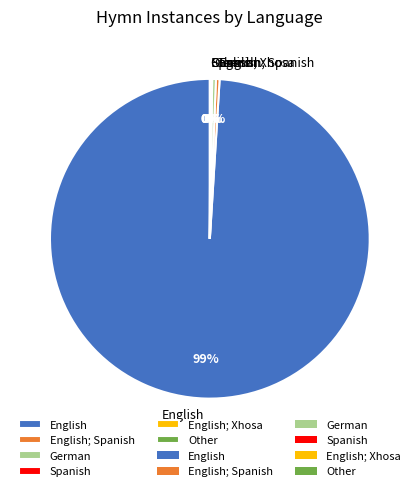

Is there any slice that represents more than half of the pie?

Yes